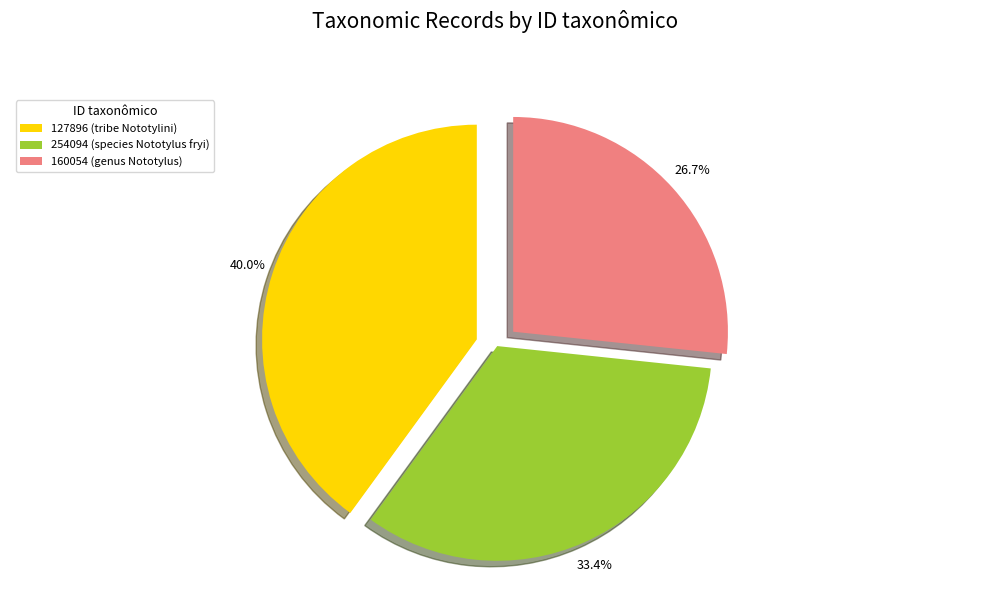

True or false: 254094 (species Nototylus fryi) accounts for 40% of the total.

False